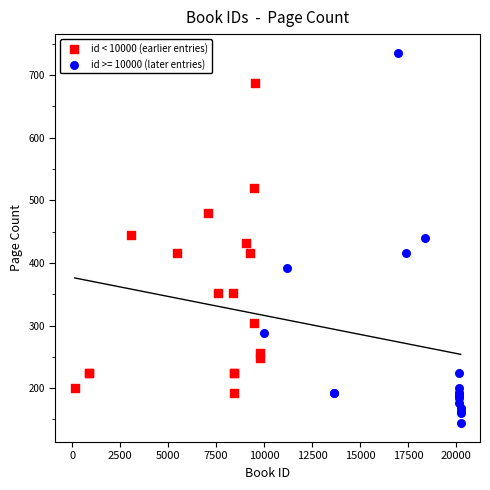

Which series contains the lowest Y value?

id >= 10000 (later entries)